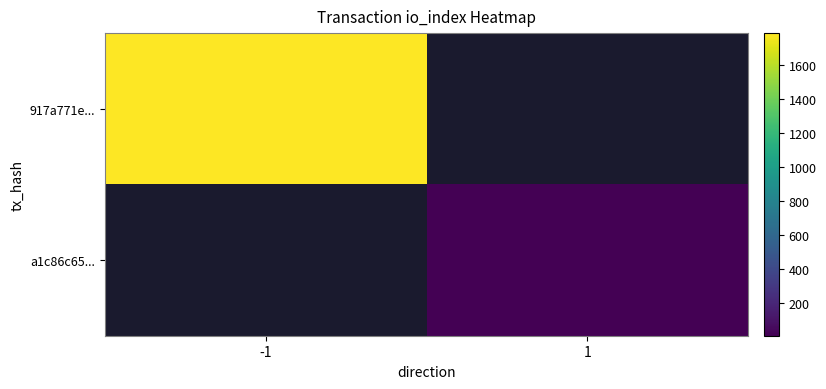

What is the minimum value shown in the chart?

6.0